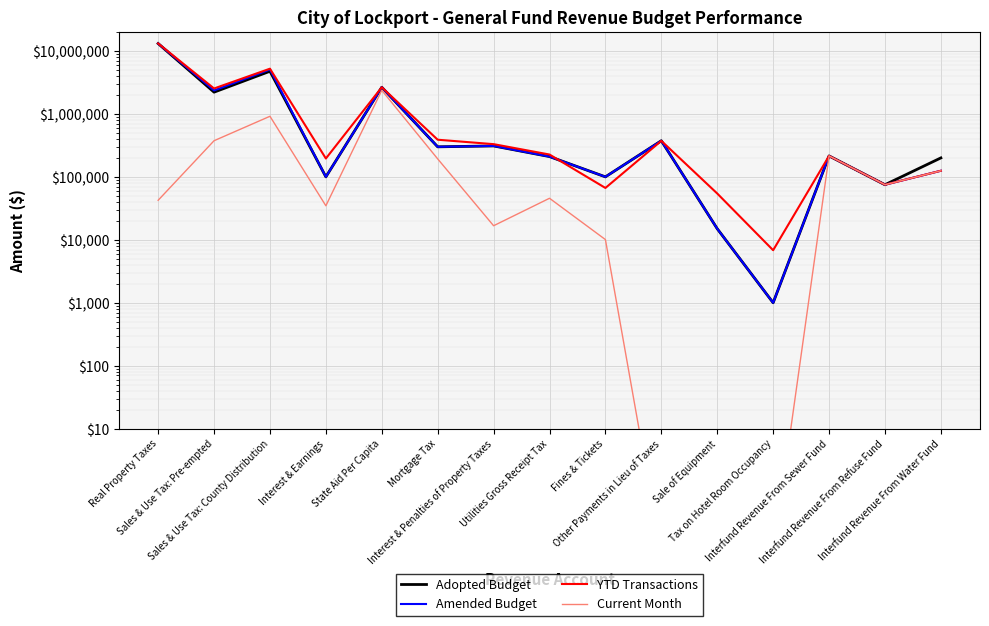

How many values in the Current Month series are below 45692?

7